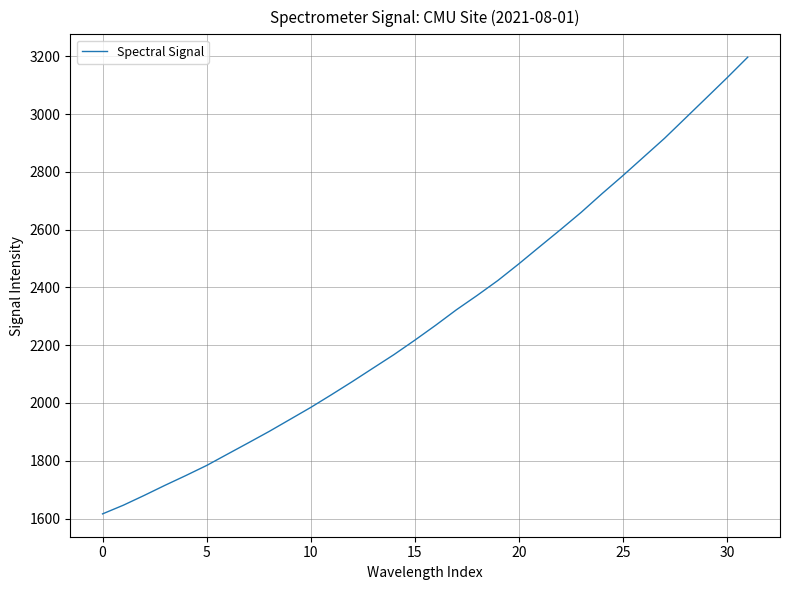

What is the maximum value shown in the chart?

3197.2